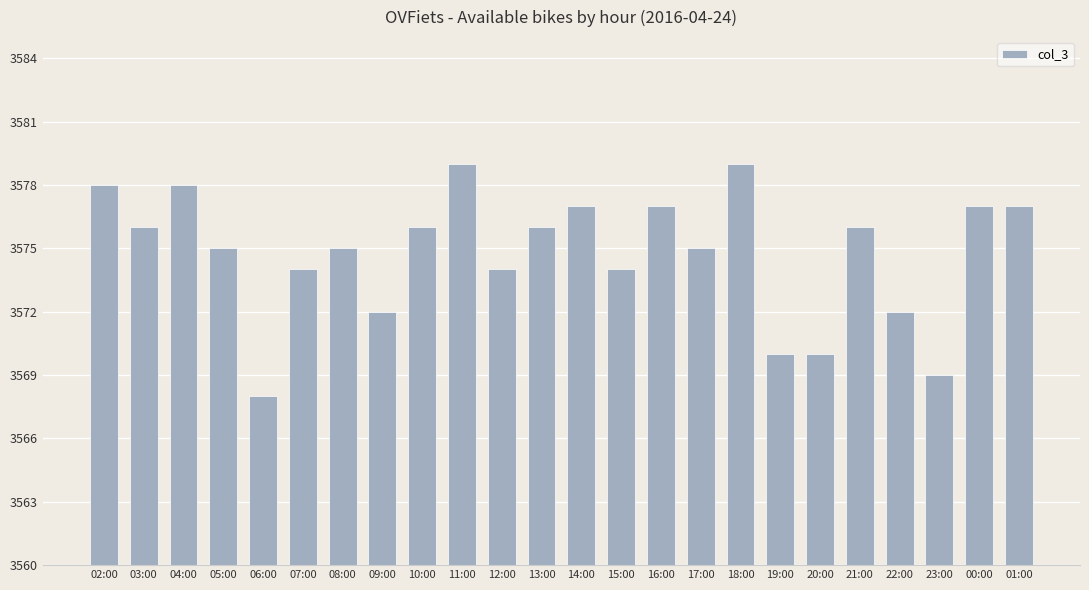

Reading right to left, extract all data points from this chart.

01:00=3577	00:00=3577	23:00=3569	22:00=3572	21:00=3576	20:00=3570	19:00=3570	18:00=3579	17:00=3575	16:00=3577	15:00=3574	14:00=3577	13:00=3576	12:00=3574	11:00=3579	10:00=3576	09:00=3572	08:00=3575	07:00=3574	06:00=3568	05:00=3575	04:00=3578	03:00=3576	02:00=3578